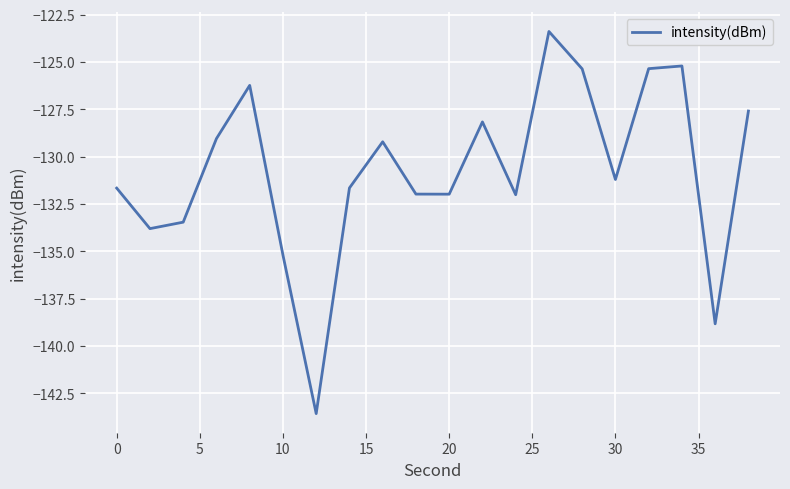

What is the minimum value shown in the chart?

-143.6